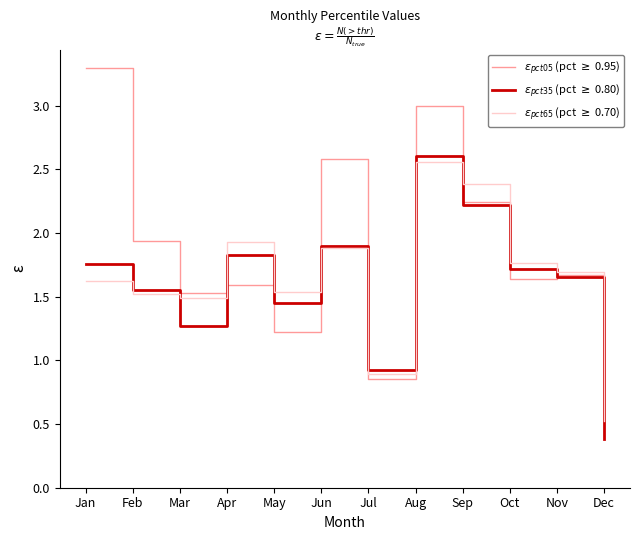

What are all the series names shown in the legend?

$\varepsilon_{pct05}$ (pct $\geq$ 0.95), $\varepsilon_{pct35}$ (pct $\geq$ 0.80), $\varepsilon_{pct65}$ (pct $\geq$ 0.70)